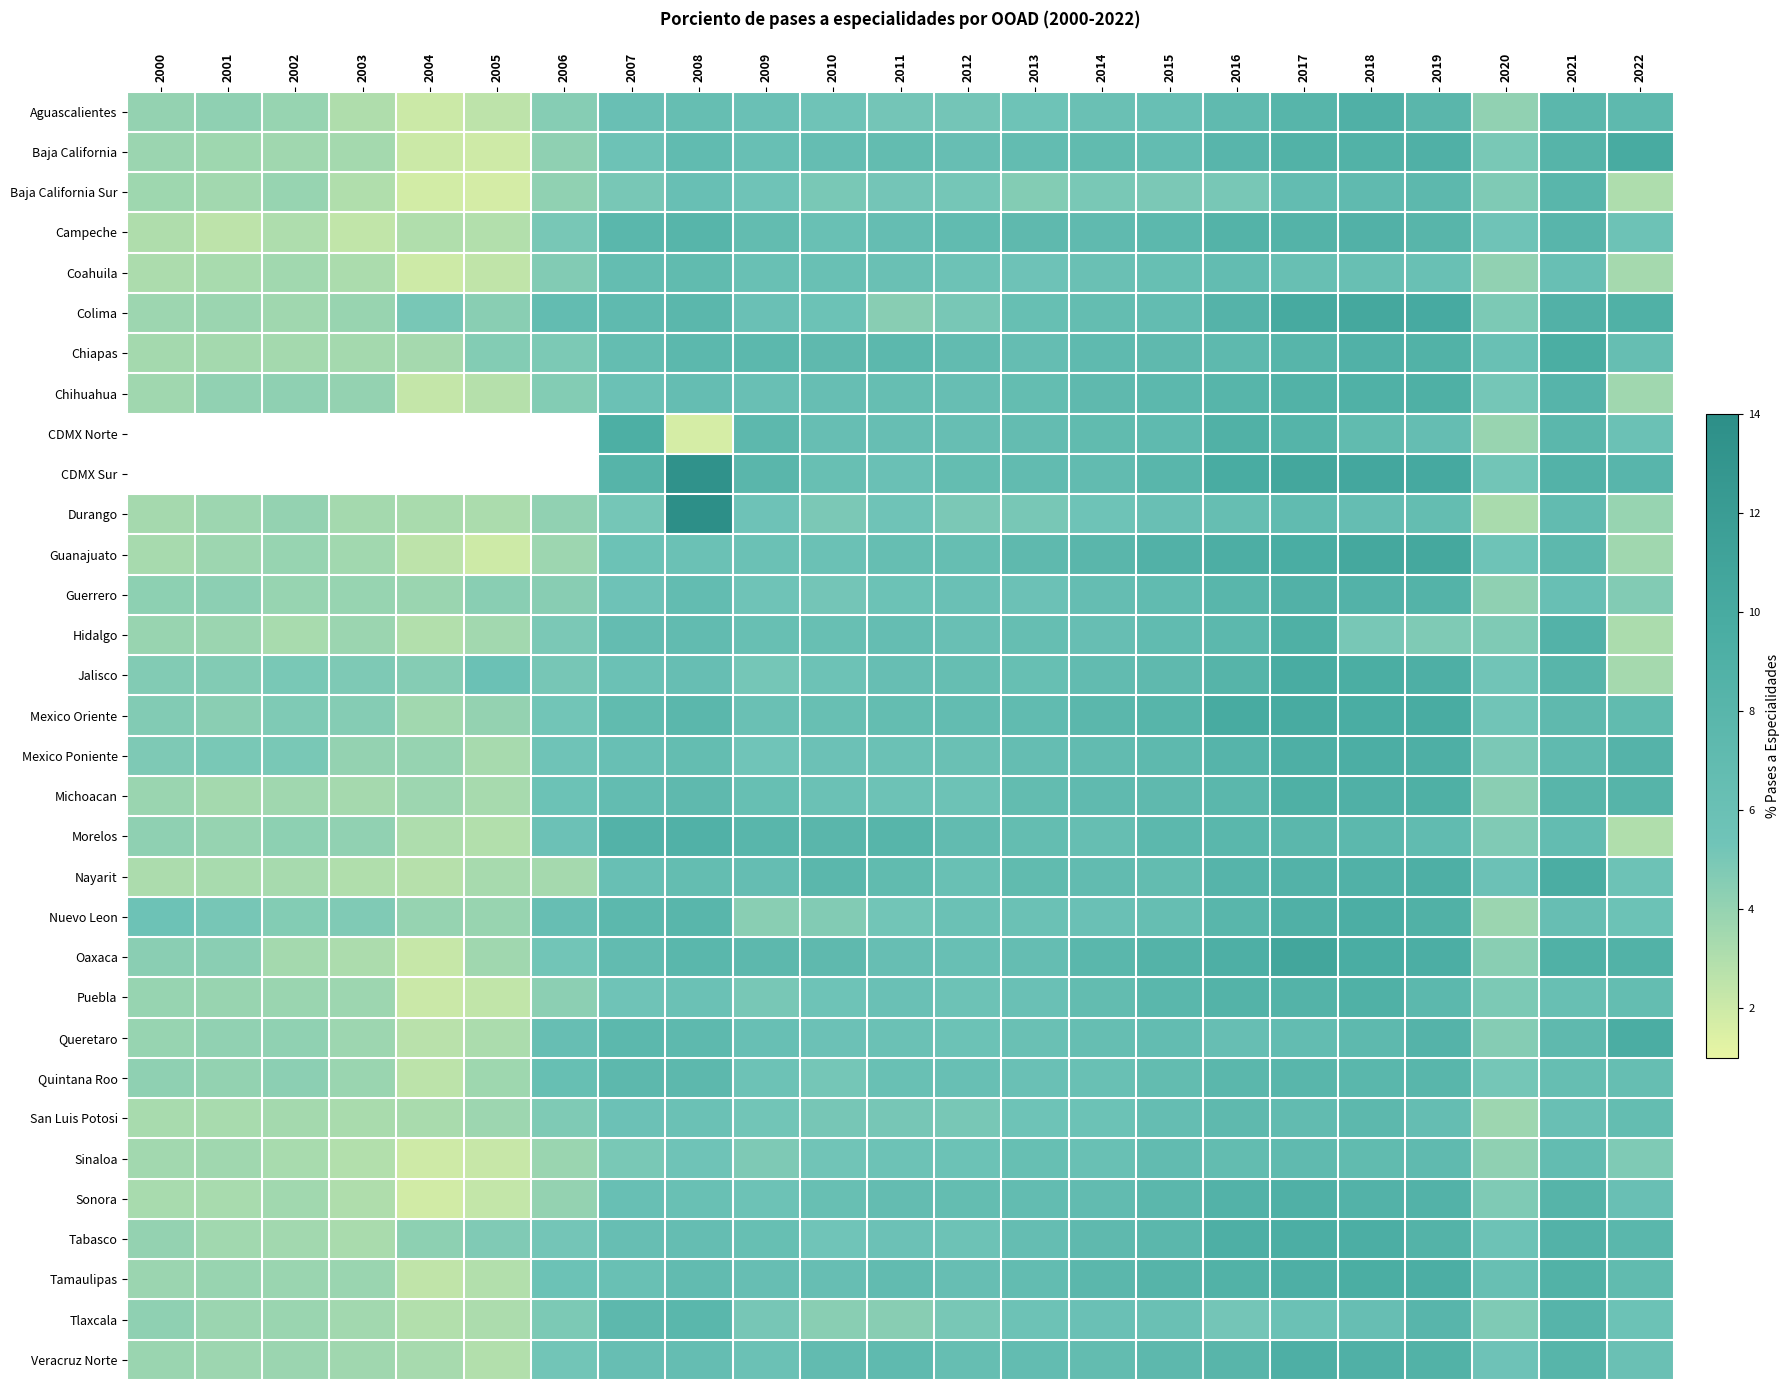

Is the value of Baja California at 2016 greater than the value of CDMX Norte at 2013?

Yes